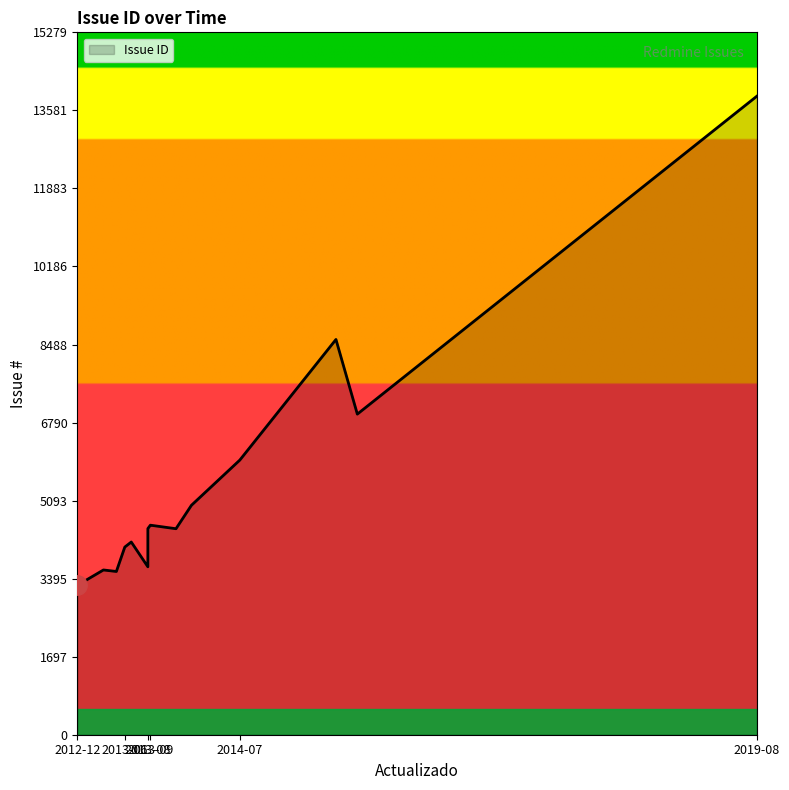

What is the label of the 1st point from the left?

2012-12-18